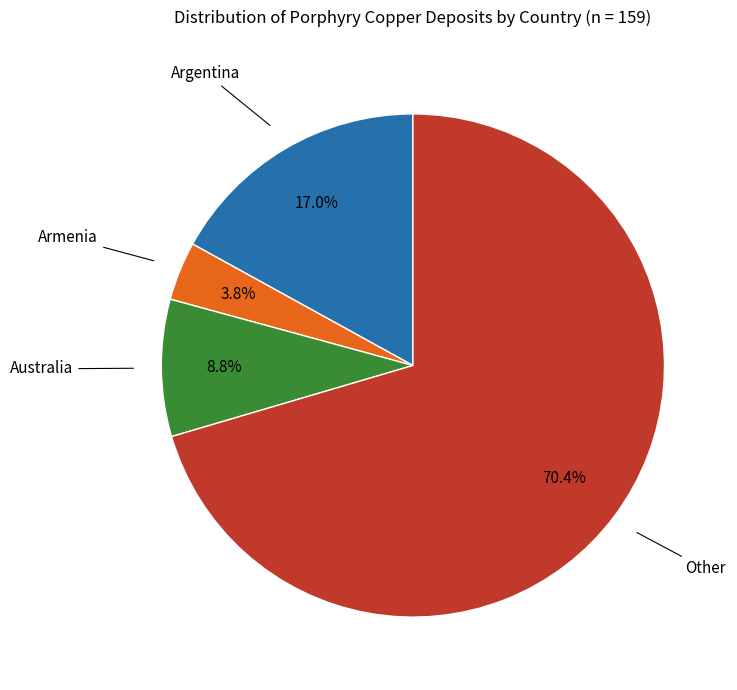

Approximately how many times larger is the value at Armenia compared to Other?

0.1